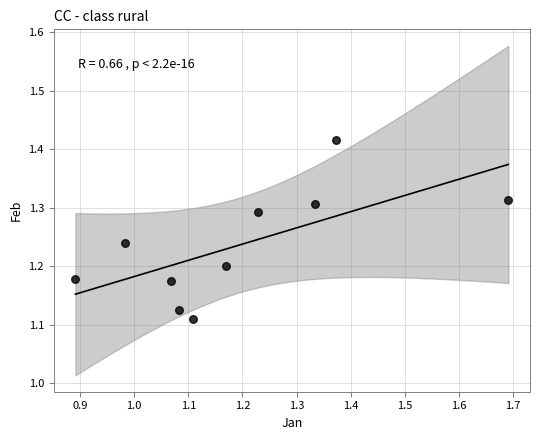

What is the range of X values (max minus min)?

0.8